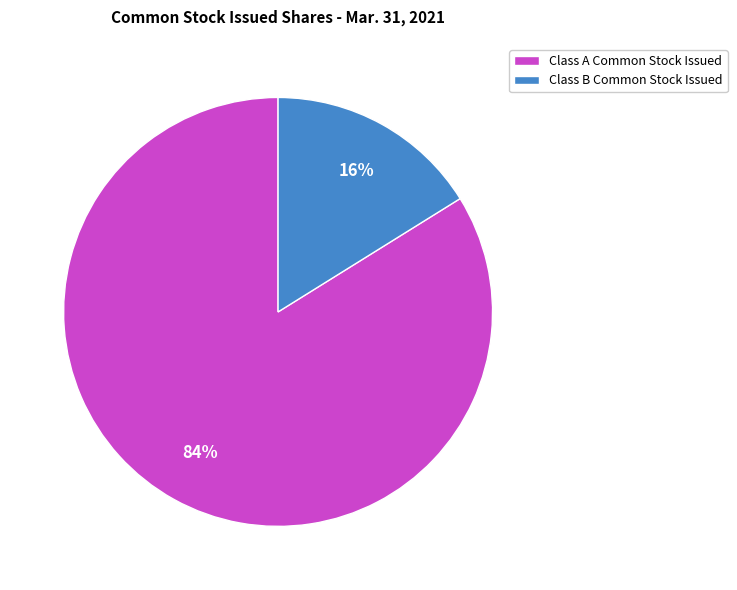

Which slice represents more than half of the pie?

Class A Common Stock Issued